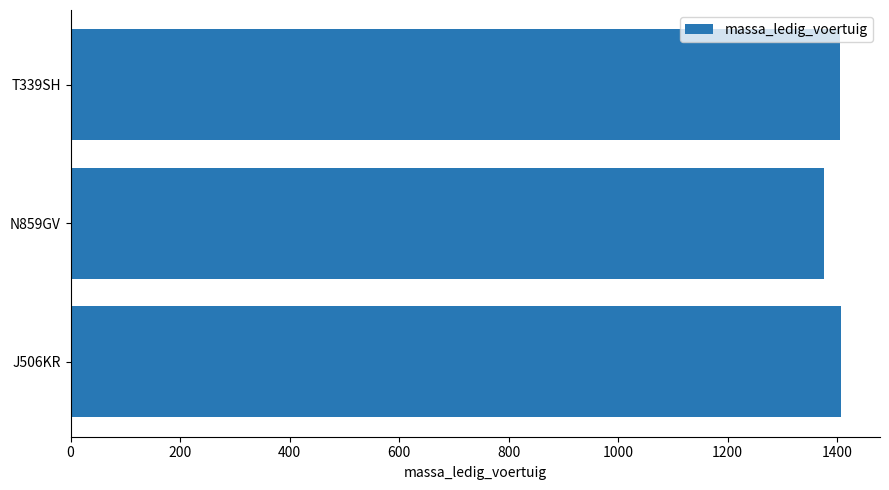

How many categories are shown in the chart?

3